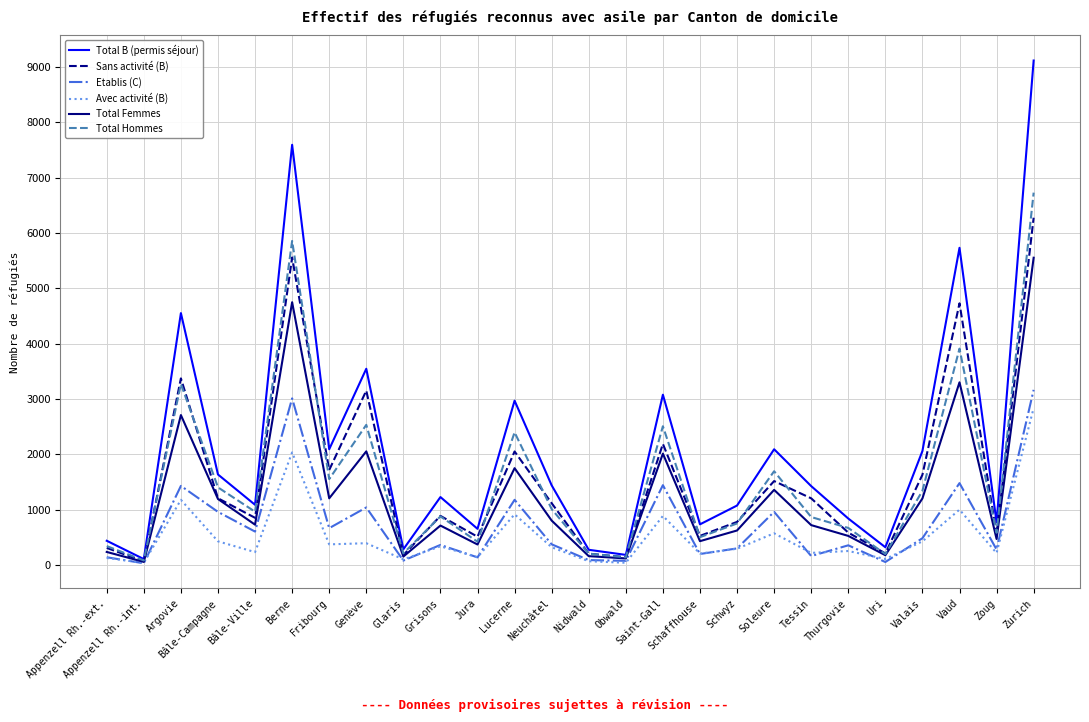

True or false: Sans activité (B) has a value of 5601 at Genève.

False